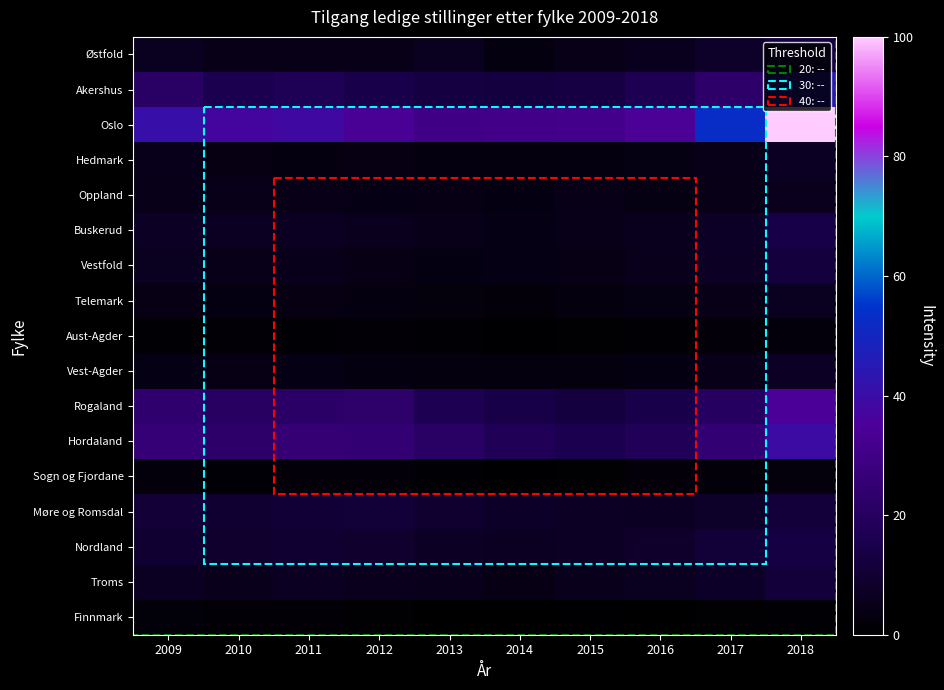

At how many categories does at least one series exceed 60?

1